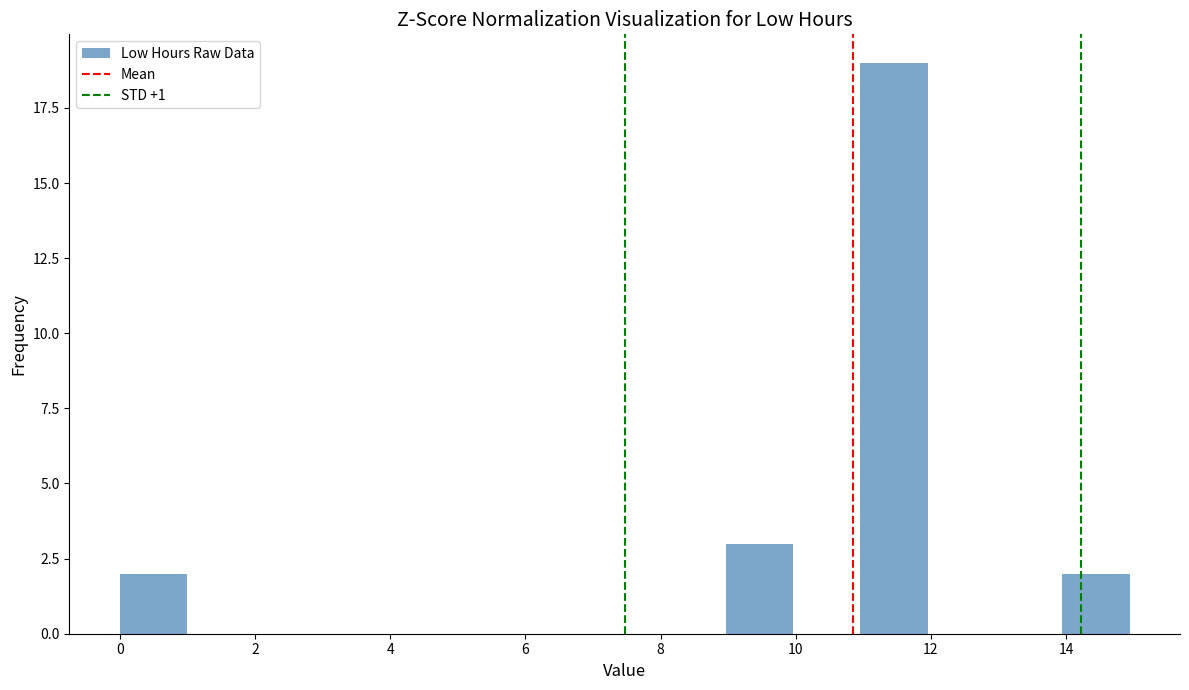

How tall is the bar that spans 9 to 10 on the x-axis? Neither the bar edges nor the heights are printed on the chart, so give them approximately, as read against the axes.

3